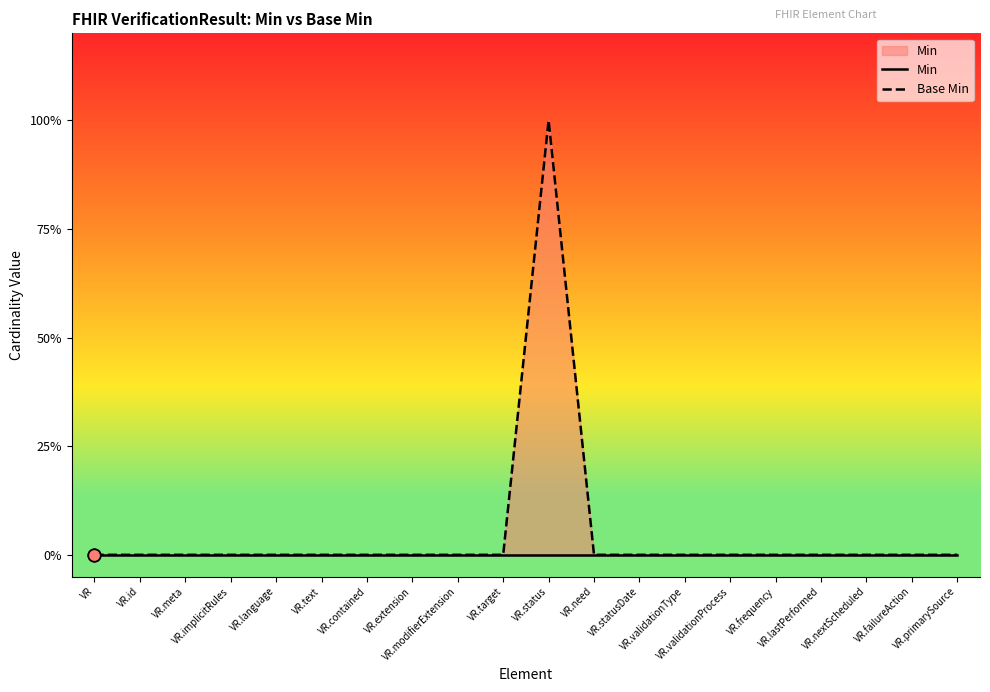

At which category is the sum across all series the highest?

VR.status